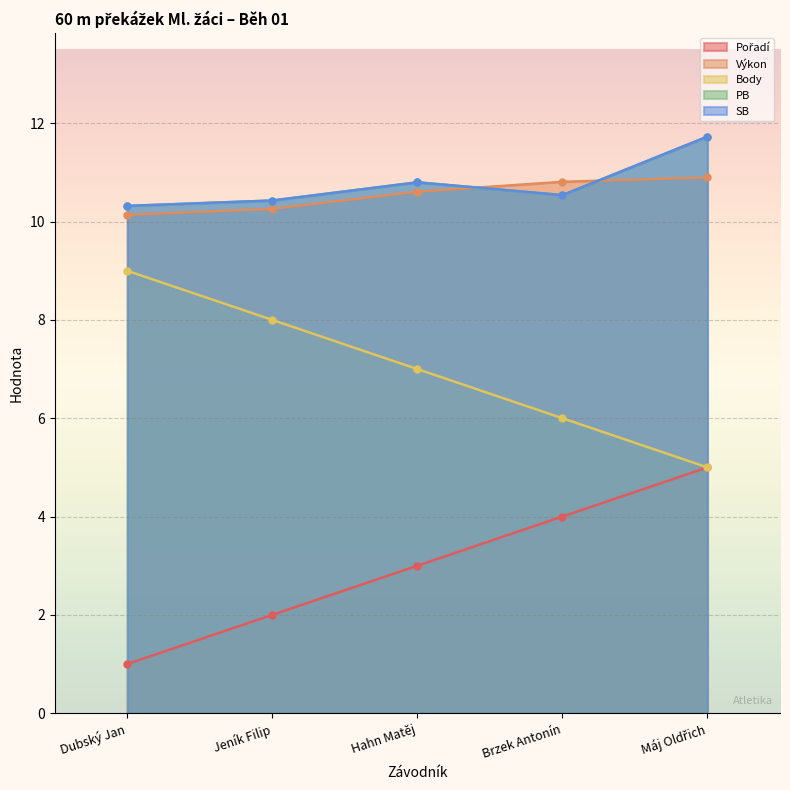

What are all the series names shown in the legend?

Pořadí, Výkon, Body, PB, SB